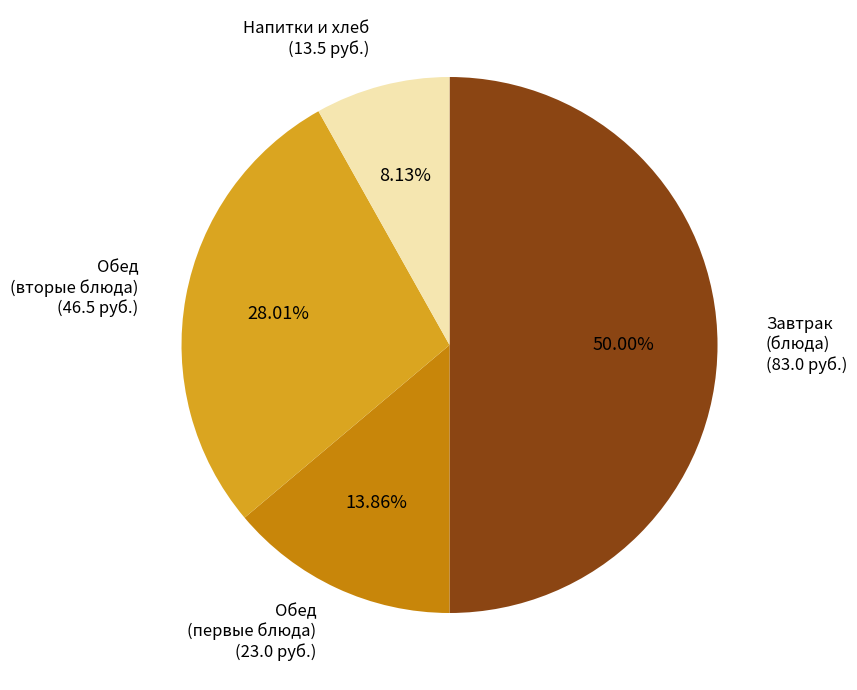

Rank the categories by value from lowest to highest.

Напитки и хлеб (13.5 руб.), Обед (первые блюда) (23.0 руб.), Обед (вторые блюда) (46.5 руб.), Завтрак (блюда) (83.0 руб.)